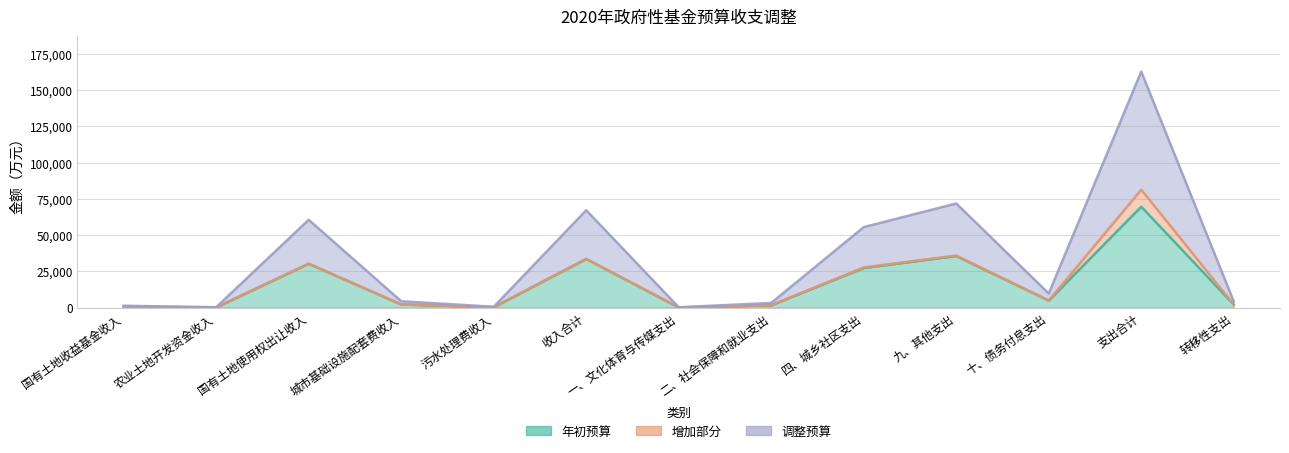

How many interior local peaks does the 年初预算 series have?

4